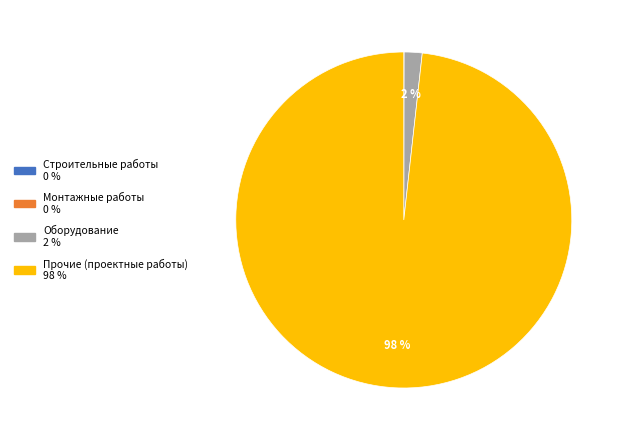

To the nearest percent, what percentage of the pie is Прочие (проектные работы)?

98%